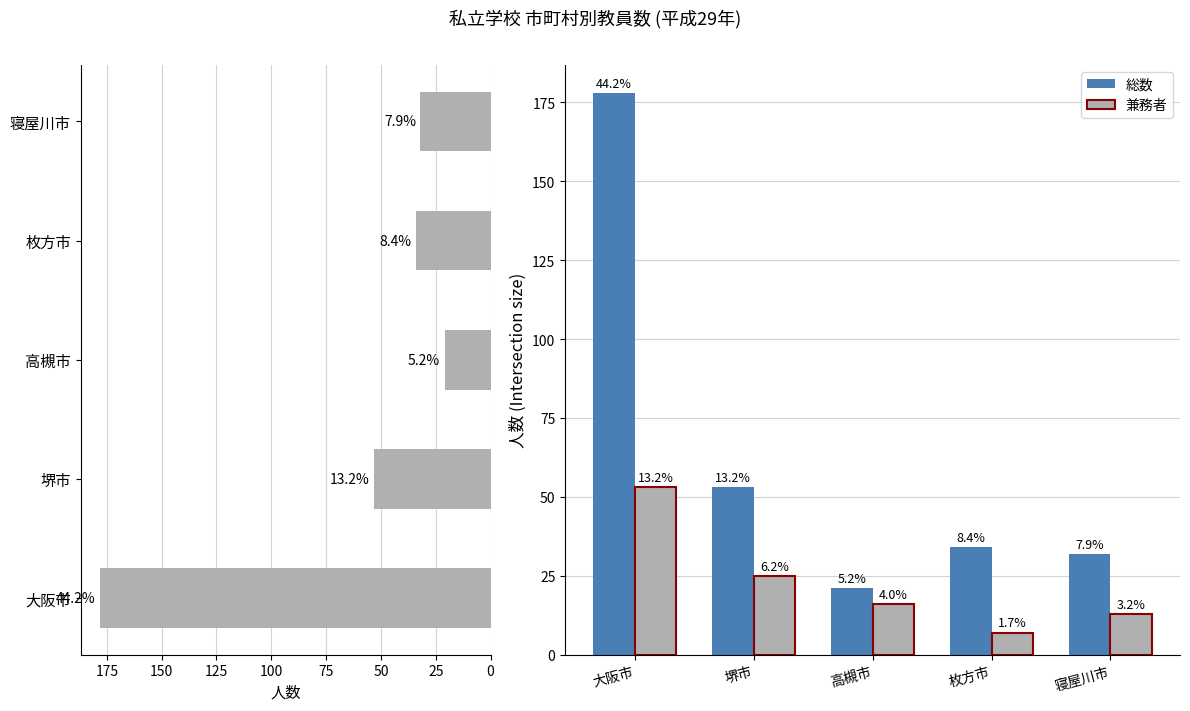

How many bars are there in each group?

2